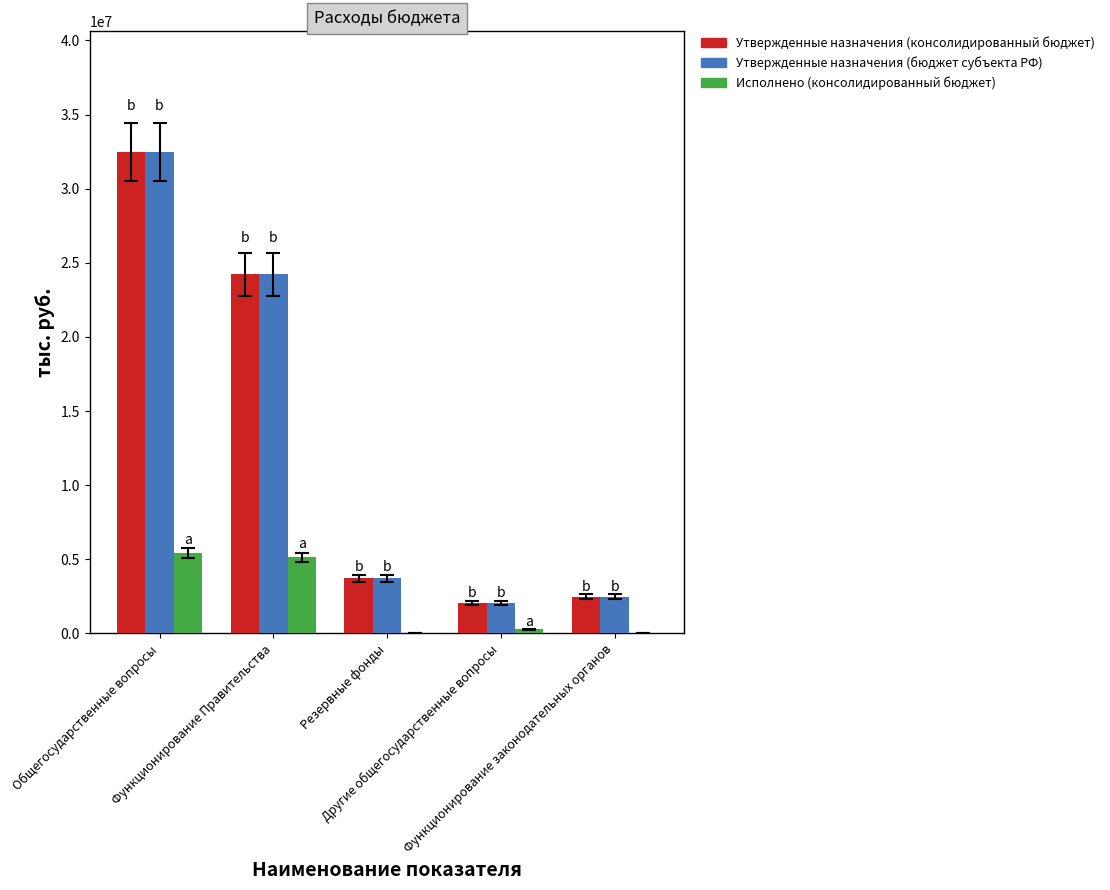

What are all the series names shown in the legend?

Утвержденные назначения (консолидированный бюджет), Утвержденные назначения (бюджет субъекта РФ), Исполнено (консолидированный бюджет)